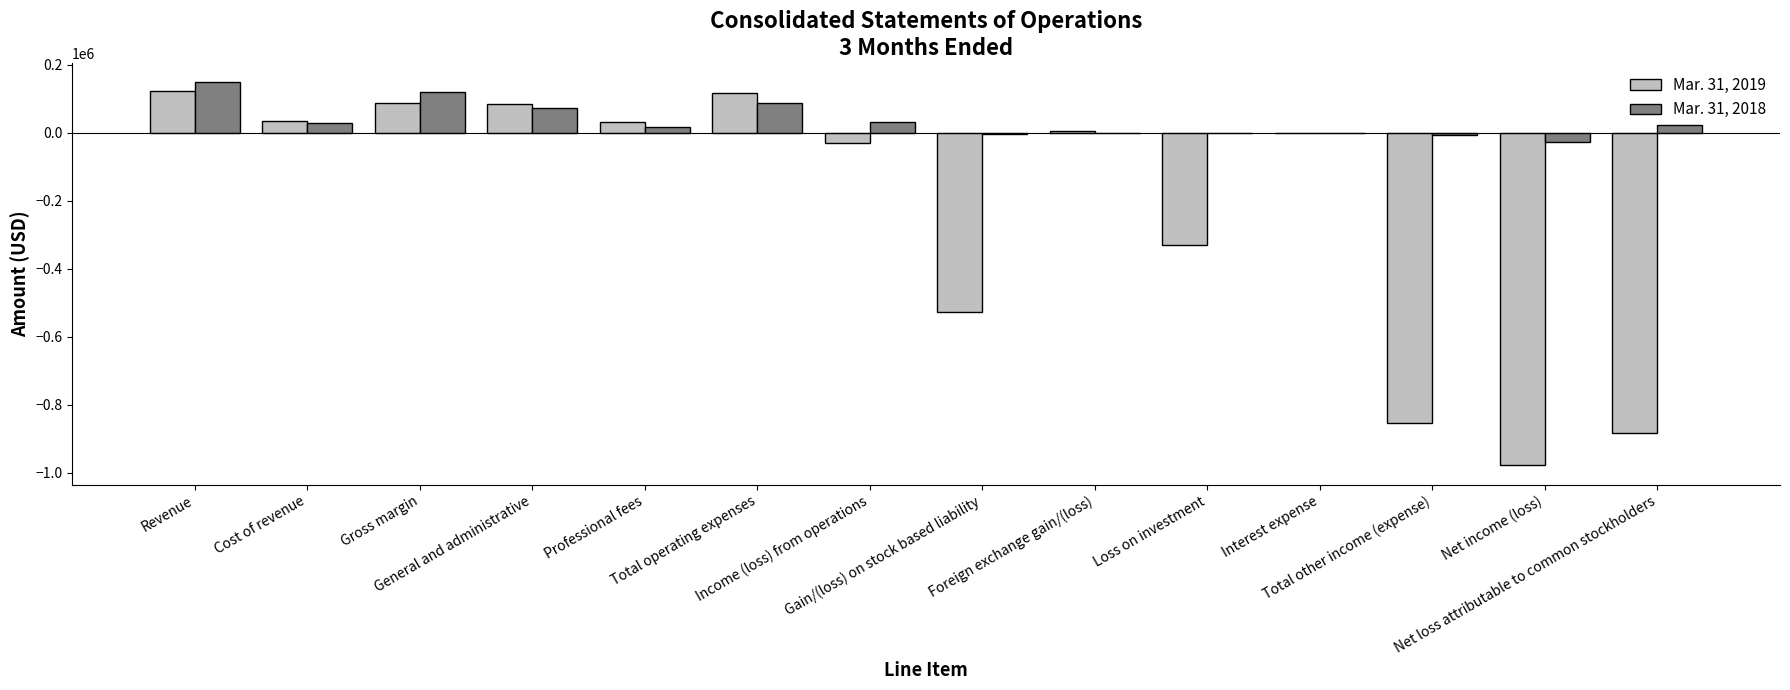

What is the average value of the Mar. 31, 2019 series?

-222988